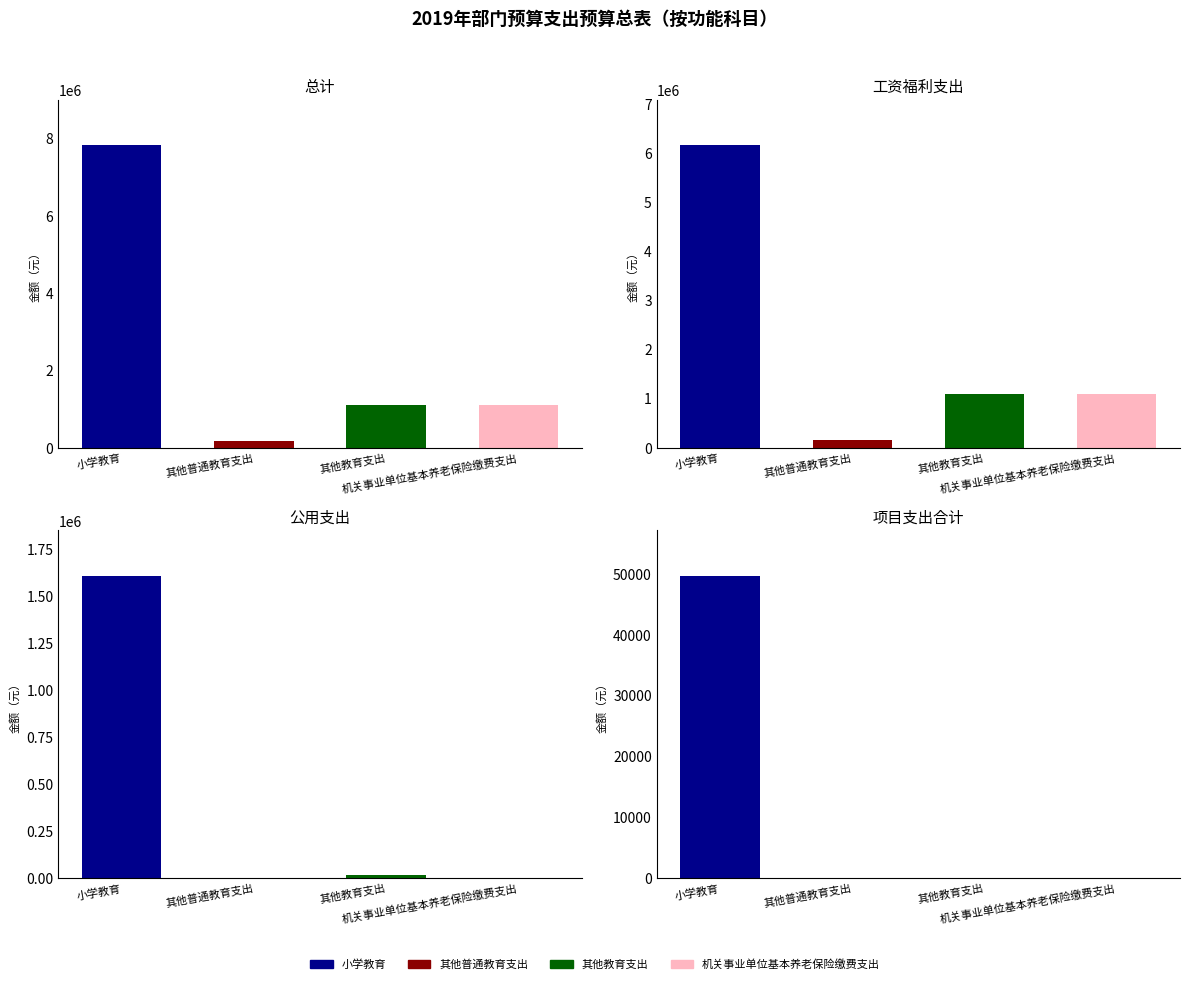

What is the total value across all series at 其他教育支出?

2227790.4